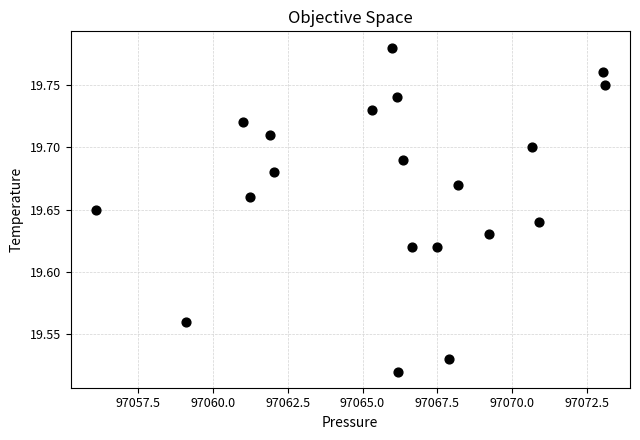

What is the range of X values (max minus min)?

17.0